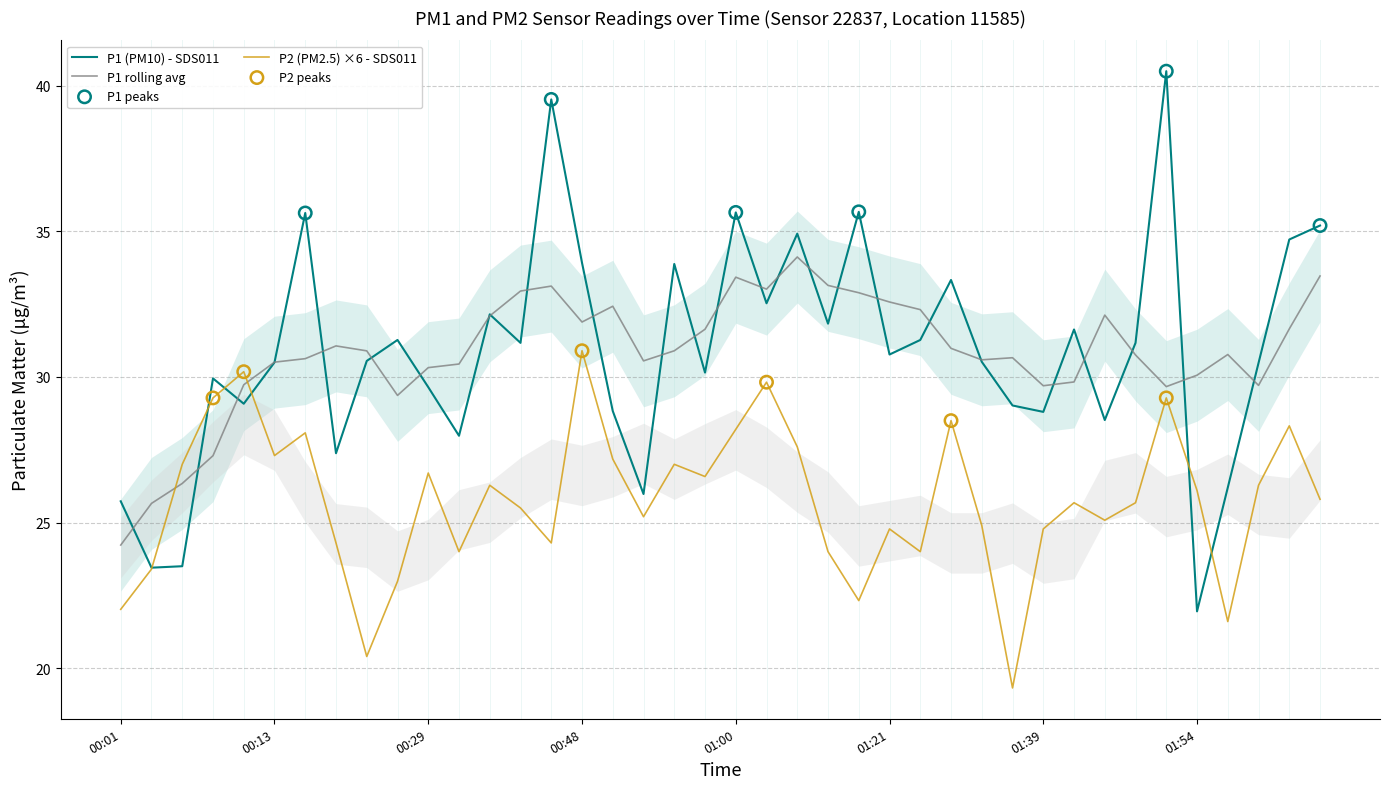

At which category is the sum across all series the highest?

01:51